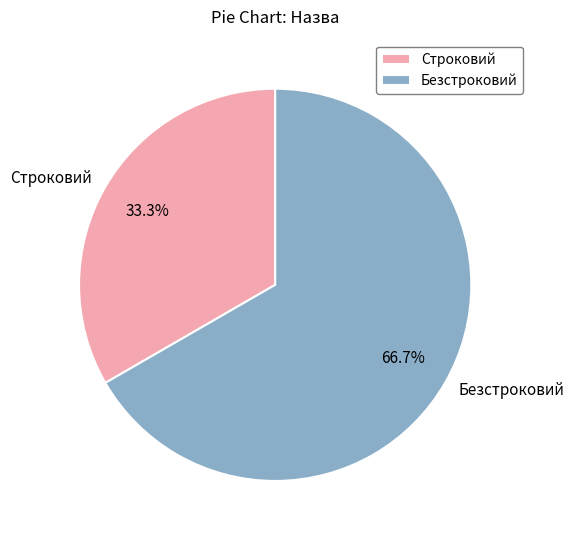

How many slices are in this pie chart?

2